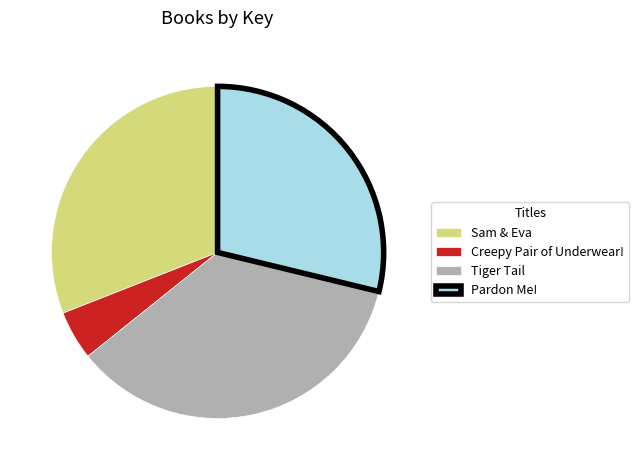

Which category has the smallest portion of the pie?

Creepy Pair of Underwear!